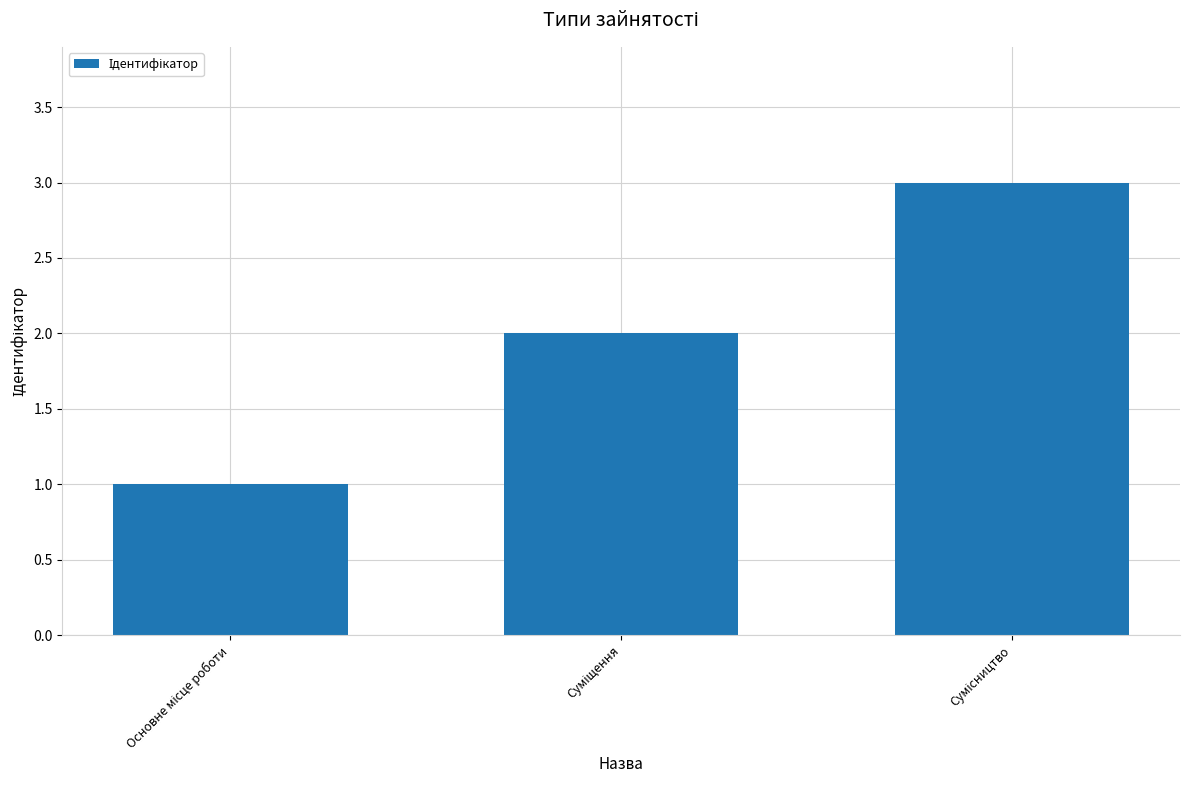

What is the greatest value displayed?

3